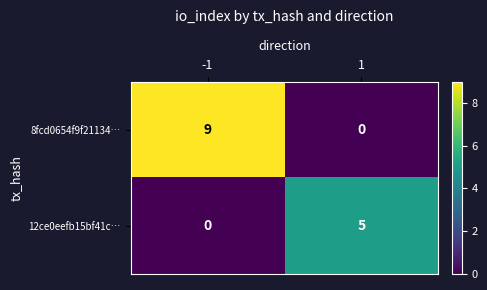

At how many categories does at least one series exceed 4?

2